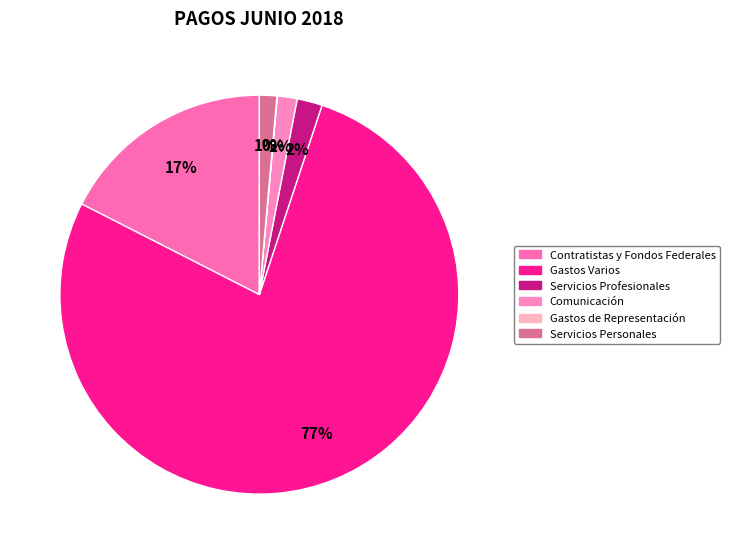

Rank the categories by value from lowest to highest.

Gastos de Representación, Servicios Personales, Comunicación, Servicios Profesionales, Contratistas y Fondos Federales, Gastos Varios